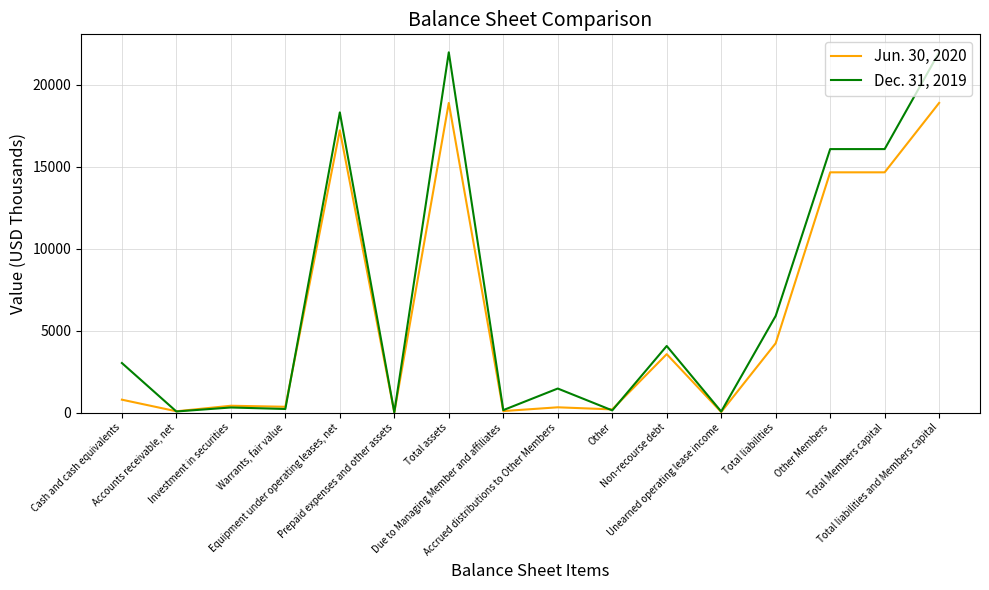

True or false: Jun. 30, 2020 has more than 2 points higher than both neighbors.

True